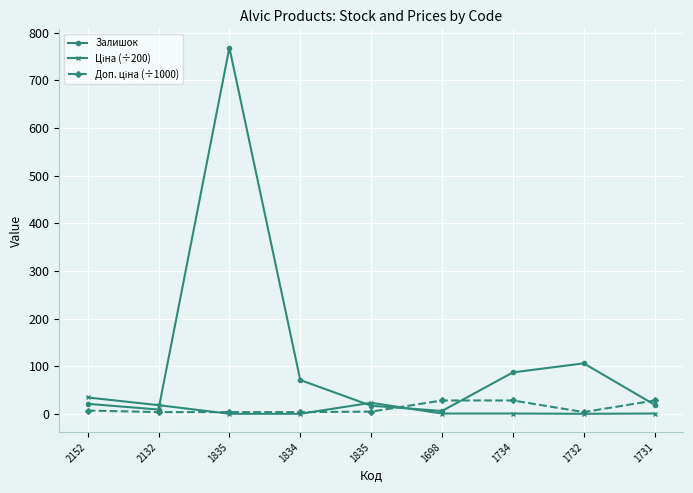

Which has a higher value, 1834 or 1835?

1834